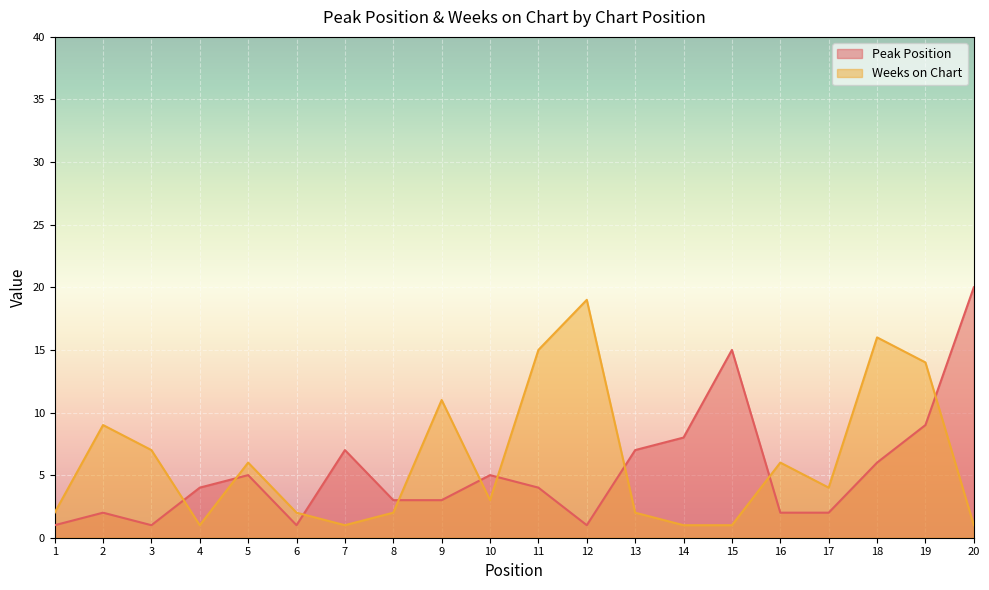

Which series has the largest total across all categories?

Weeks on Chart